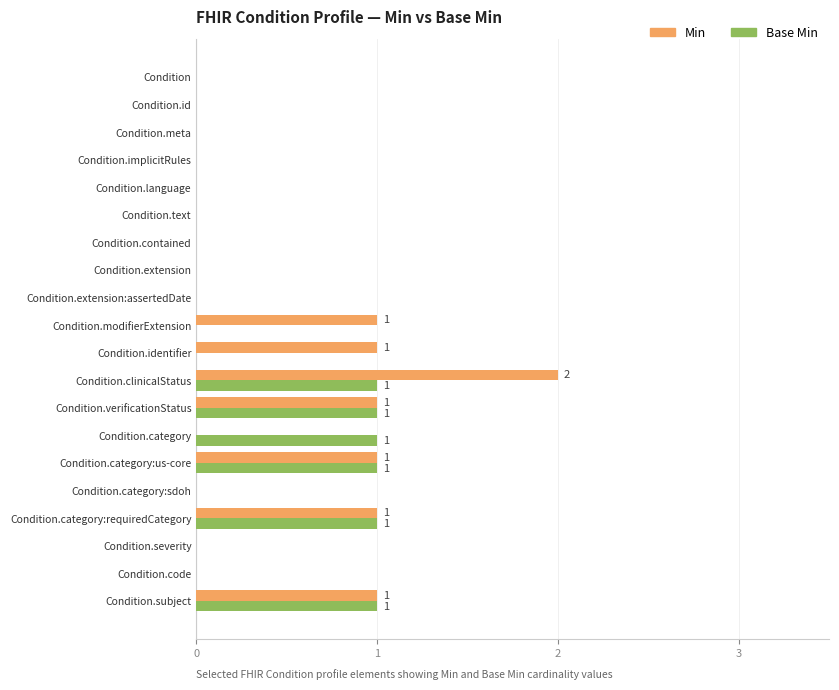

Which series has the largest range (max minus min)?

Min